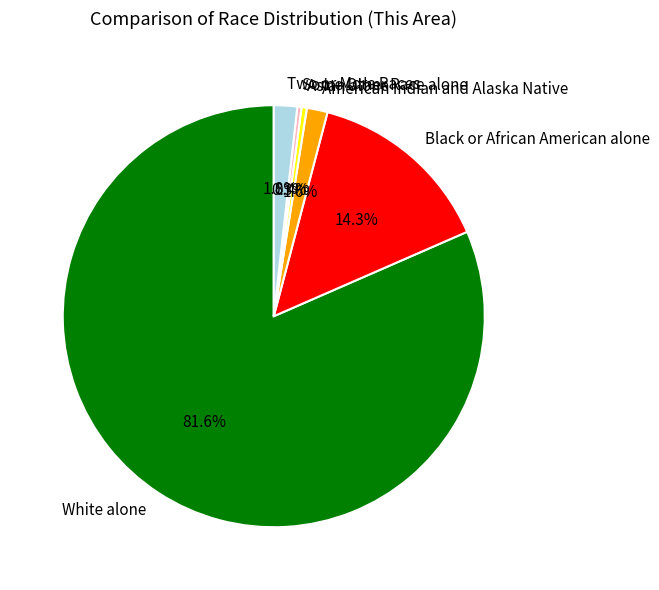

To the nearest percent, what is the difference between the largest and smallest slice percentages?

81%